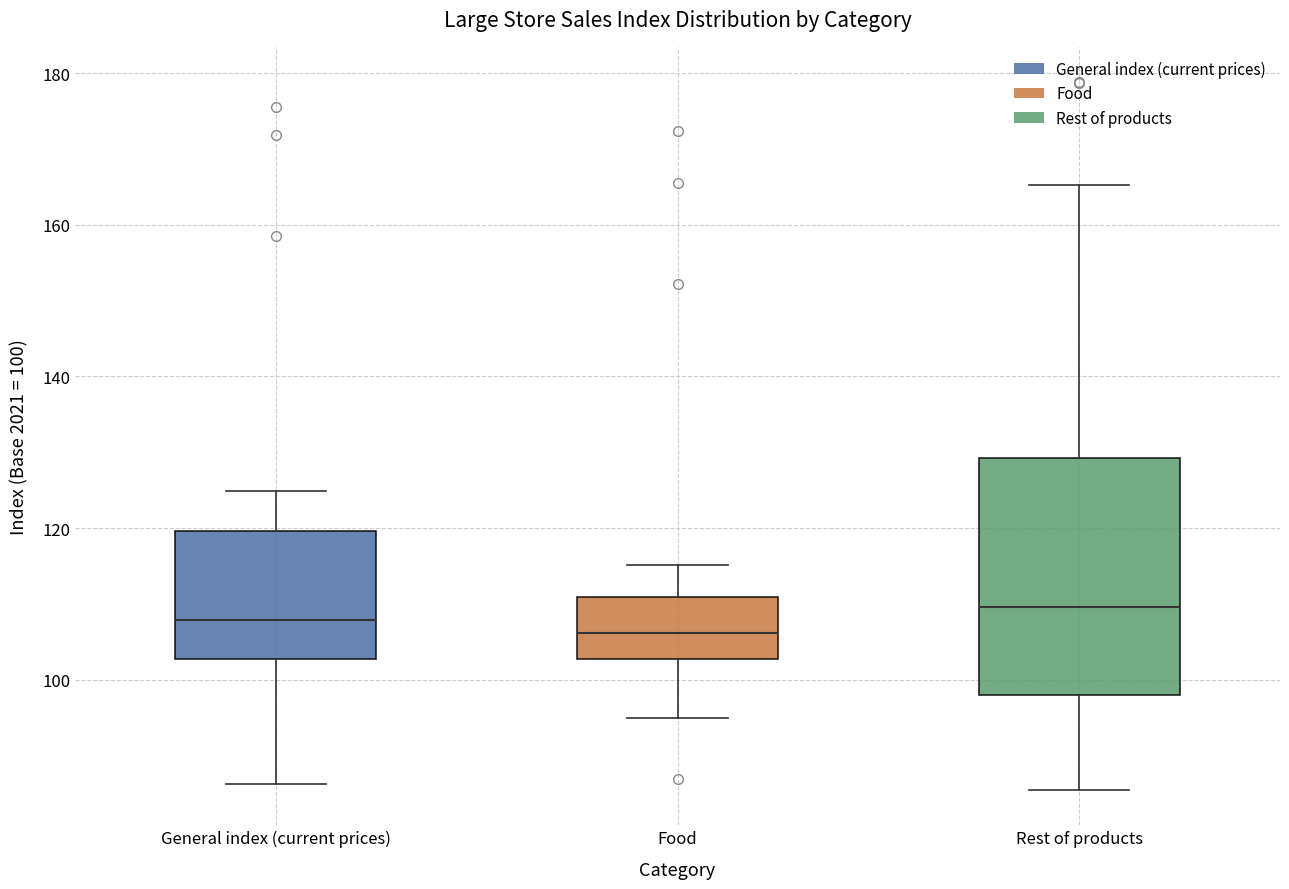

Which box is the tallest, from its lower edge to its upper edge?

Rest of products